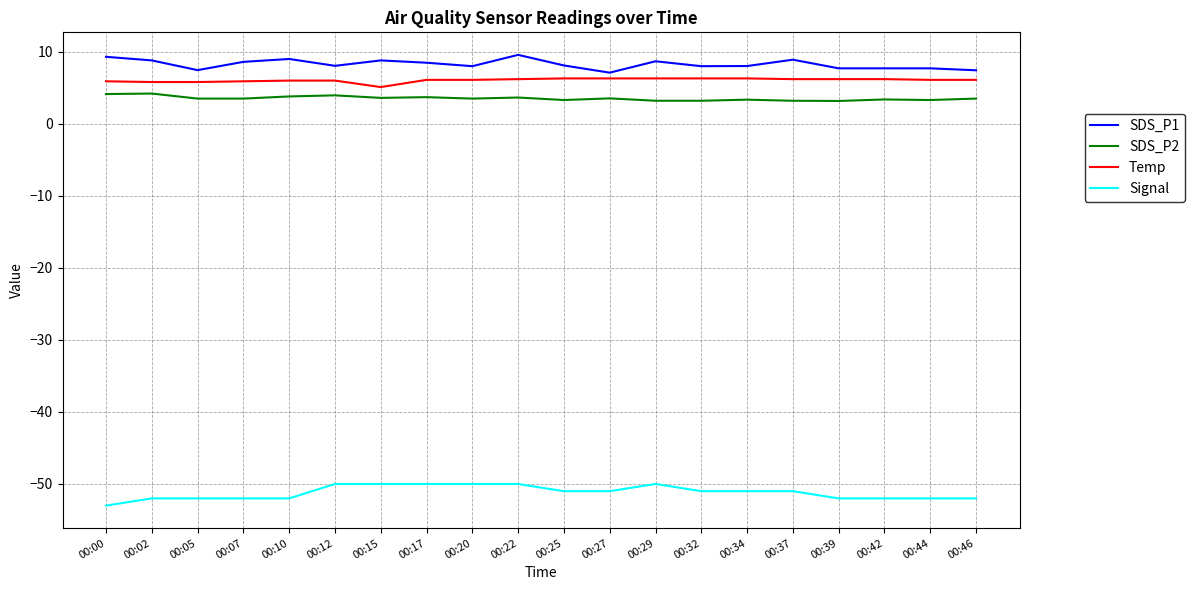

Is it true that SDS_P1 equals 8.8 at 00:15?

True